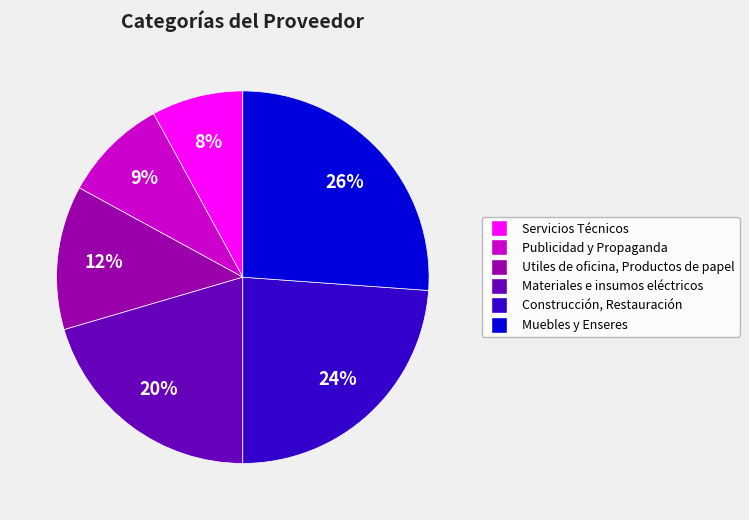

Which category has the smallest portion of the pie?

Servicios Técnicos